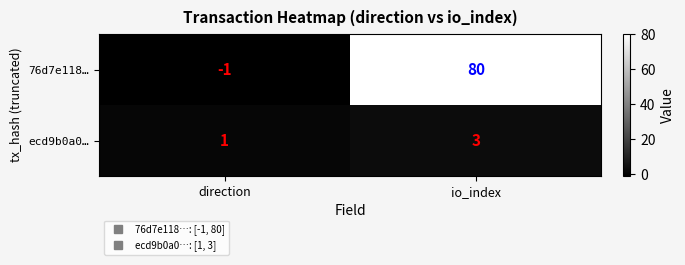

Between direction and io_index, which series saw the biggest shift?

76d7e118…